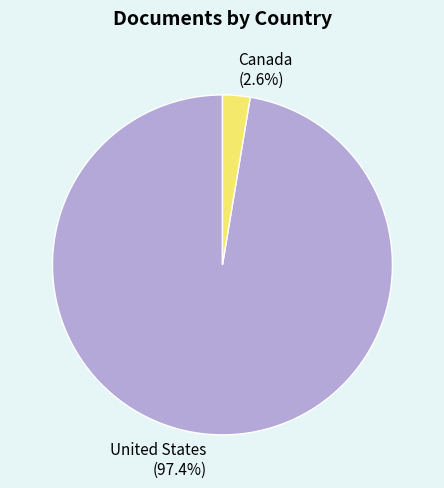

Between Canada and United States, which is larger?

United States